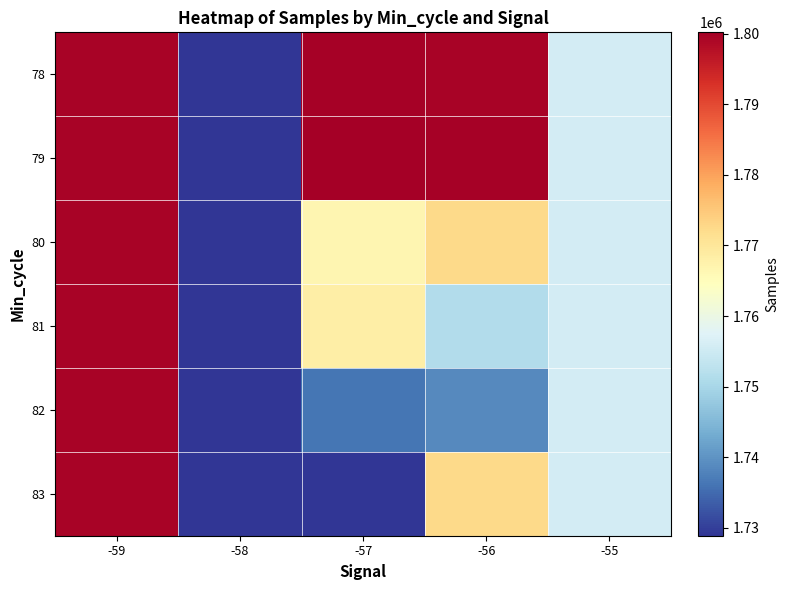

Rank the series at -58 from lowest to highest value.

78, 79, 80, 81, 82, 83